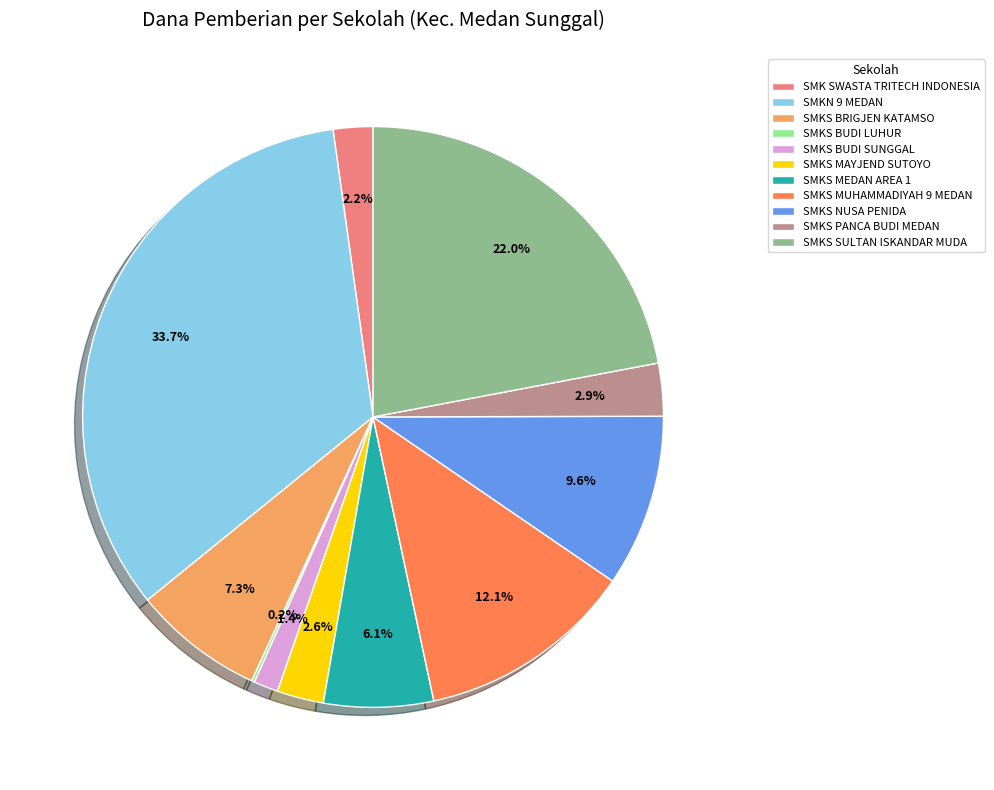

To the nearest percent, what percentage of the pie is SMK SWASTA TRITECH INDONESIA?

2%